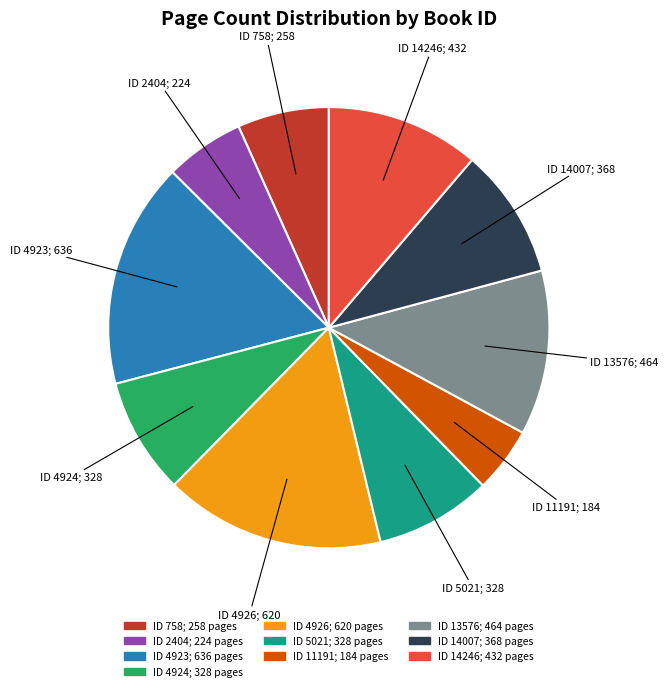

How many segments does this pie chart have?

10